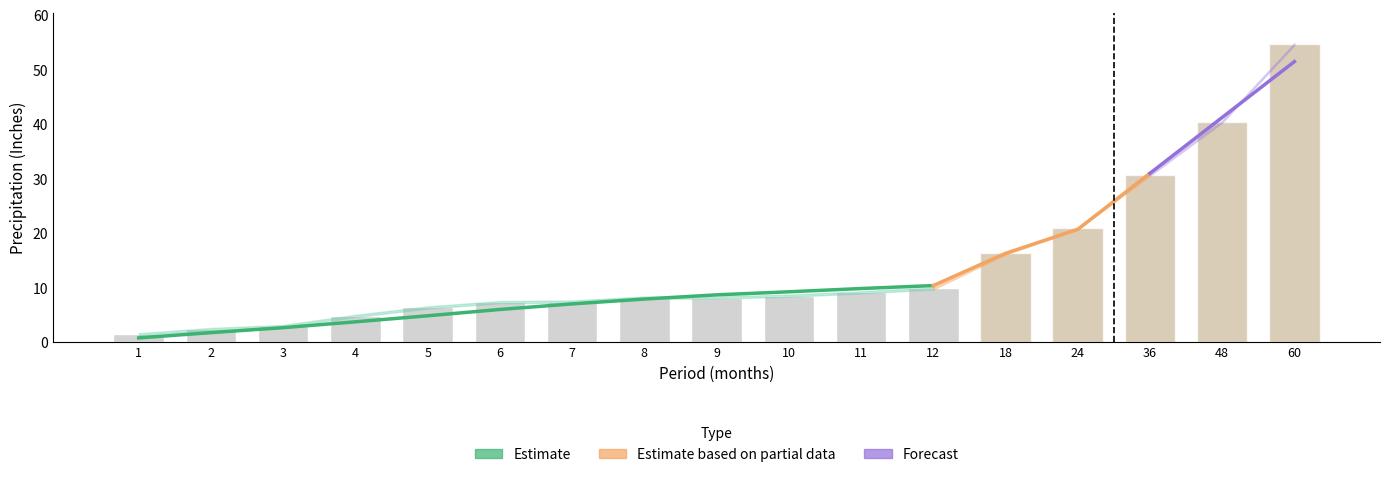

Which category has the highest value across all series?

60